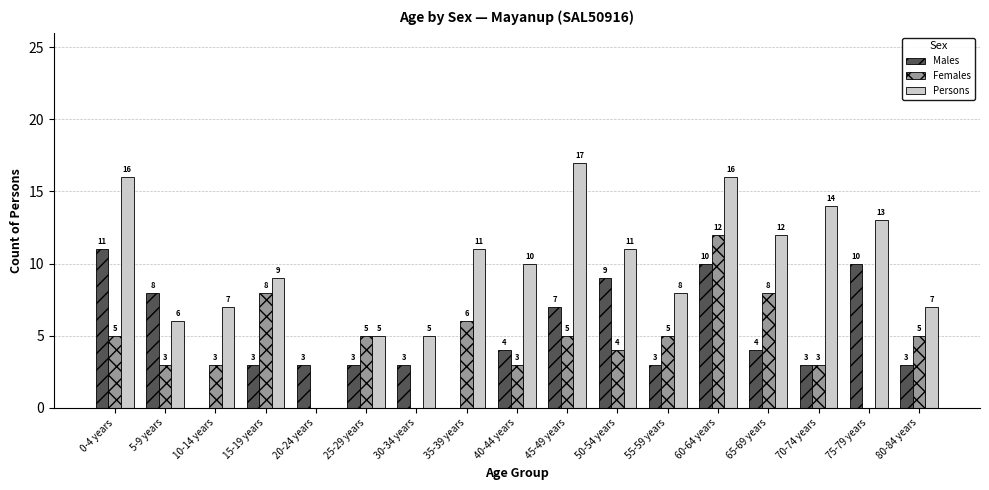

What is the sum of all Males values?

84